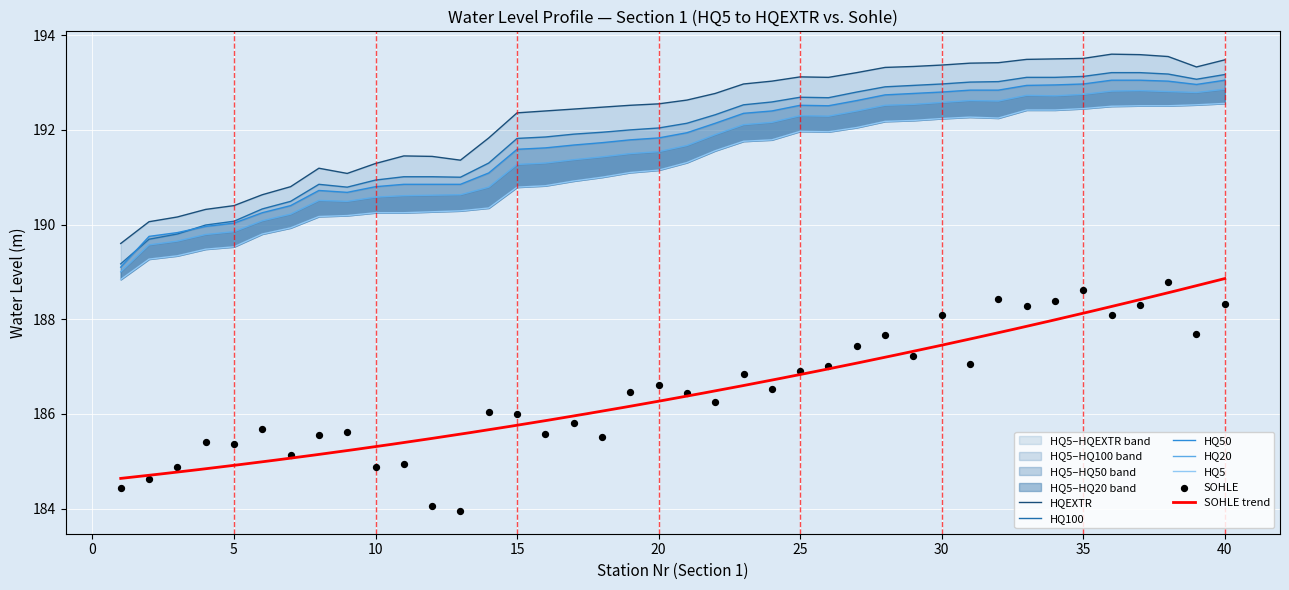

What is the total value across all series at 5?

1135.2